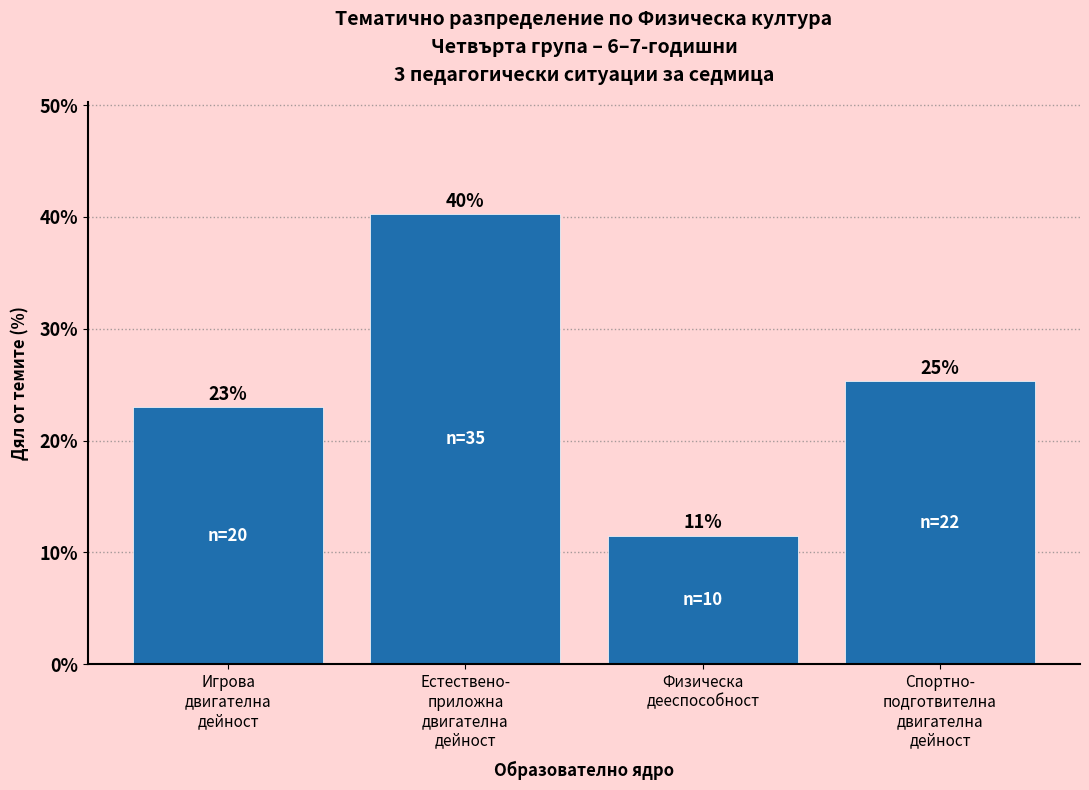

Does the chart contain any negative values?

No